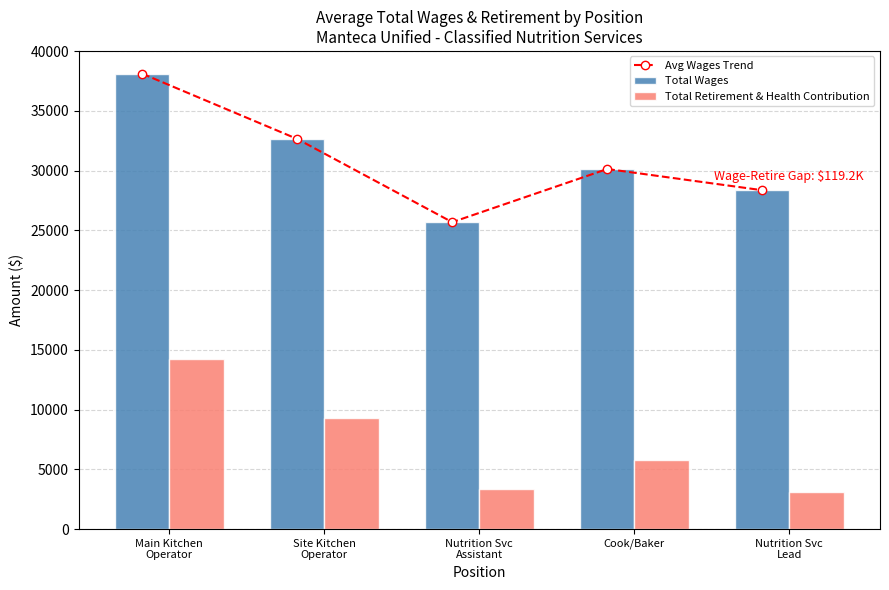

What position from the right is Main Kitchen
Operator?

5